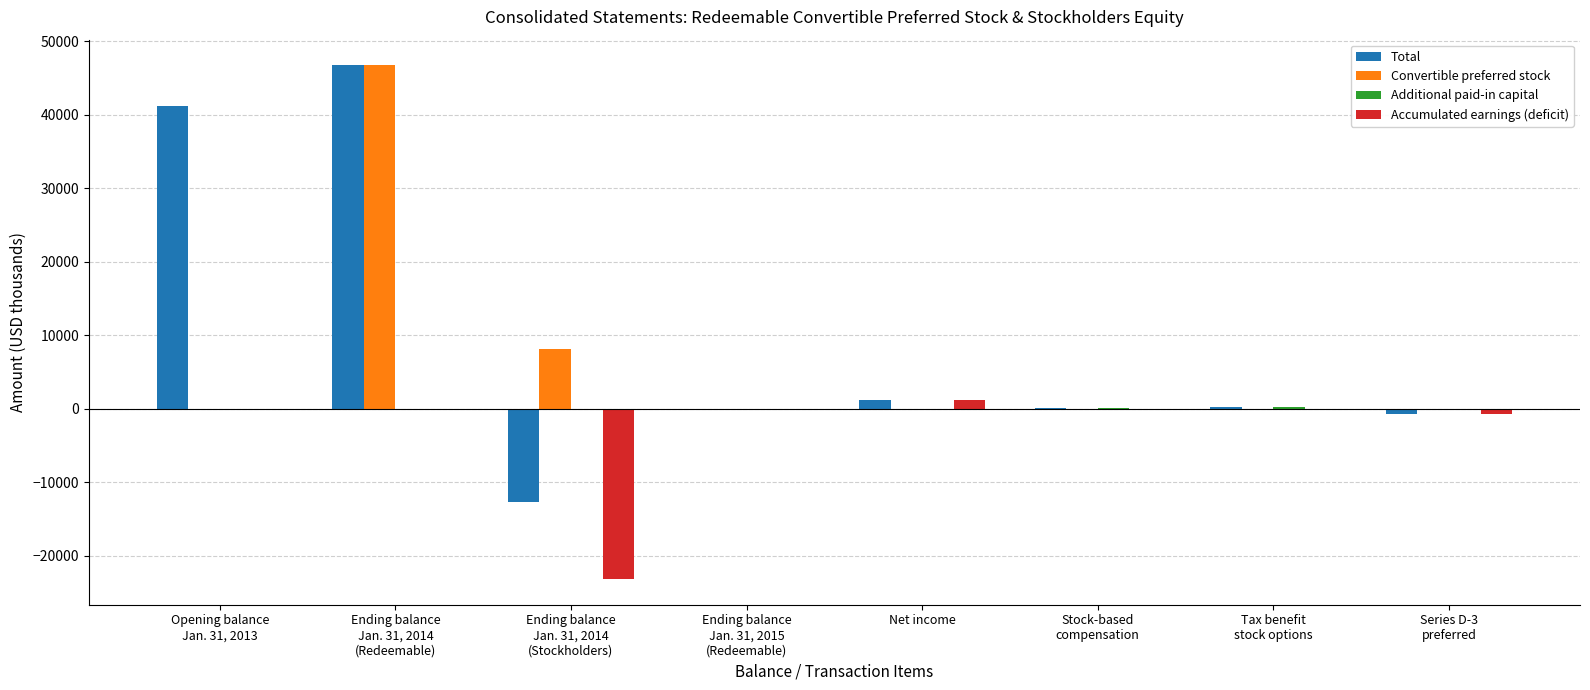

What is the sum of all Accumulated earnings (deficit) values?

-22631